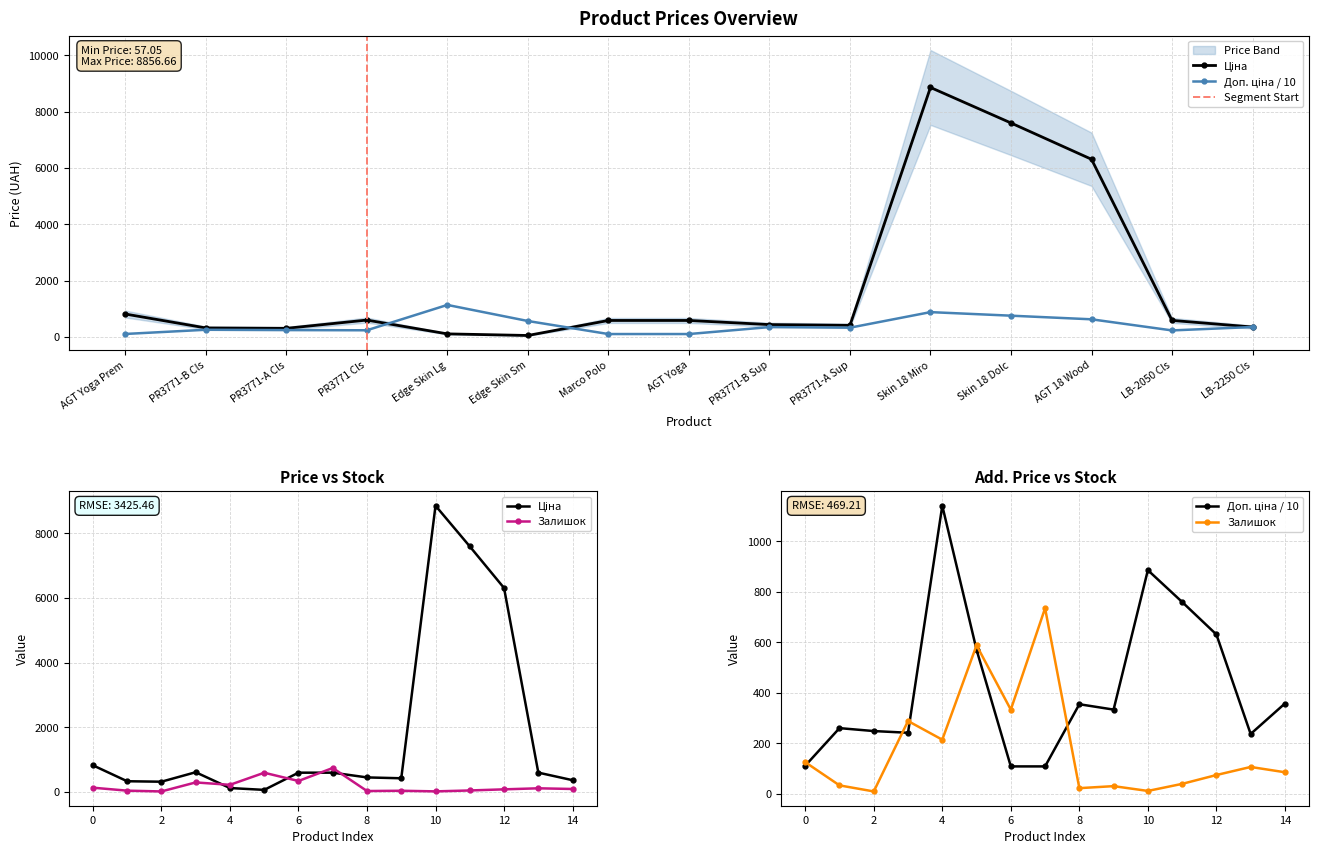

What position from the left is 14?

15